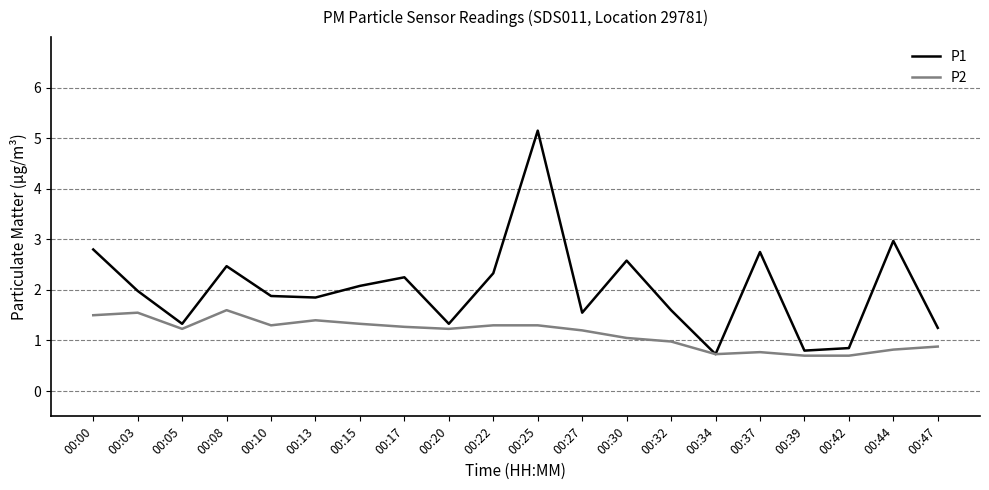

Rank the series by their average value, from highest to lowest.

P1, P2